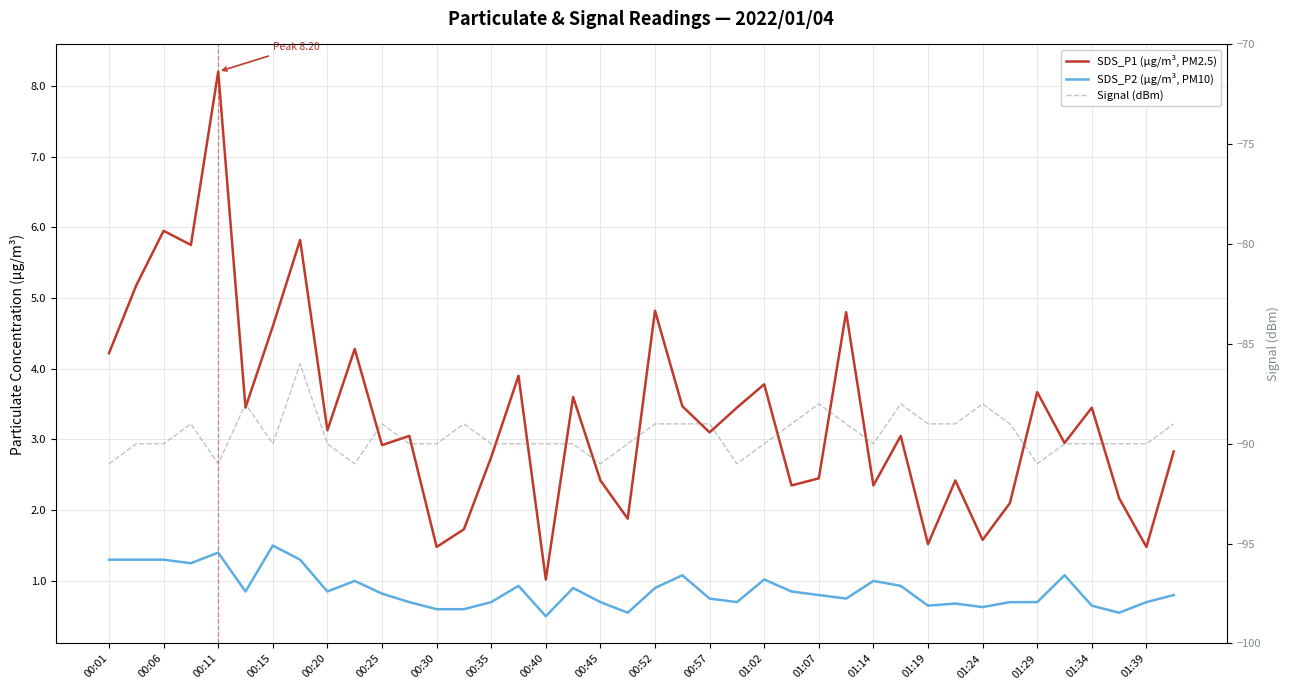

Count the Signal (dBm) values in the range -90 to -89.

29